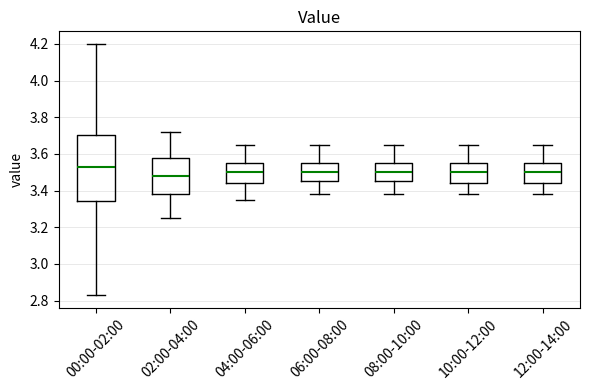

Reading left to right, read every box against the y-axis: the position of its median line, the range the box covers, and the ends of its whiskers. The values are not printed on the chart, so give them approximately, as read against the axis.

00:00-02:00: median 3.54, box 3.34 to 3.70, whiskers 2.84 to 4.20
02:00-04:00: median 3.48, box 3.38 to 3.58, whiskers 3.26 to 3.72
04:00-06:00: median 3.50, box 3.44 to 3.56, whiskers 3.36 to 3.66
06:00-08:00: median 3.50, box 3.46 to 3.56, whiskers 3.38 to 3.66
08:00-10:00: median 3.50, box 3.46 to 3.56, whiskers 3.38 to 3.66
10:00-12:00: median 3.50, box 3.44 to 3.56, whiskers 3.38 to 3.66
12:00-14:00: median 3.50, box 3.44 to 3.56, whiskers 3.38 to 3.66